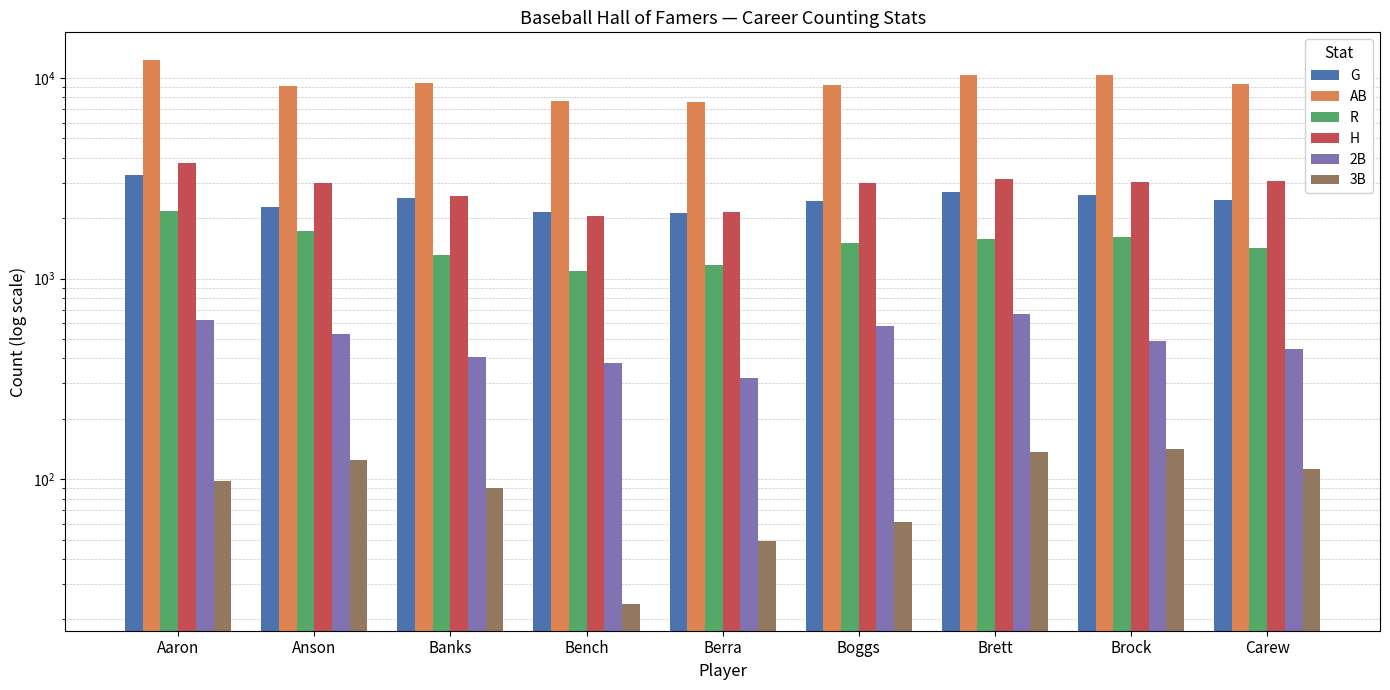

At how many categories does at least one series exceed 771?

9